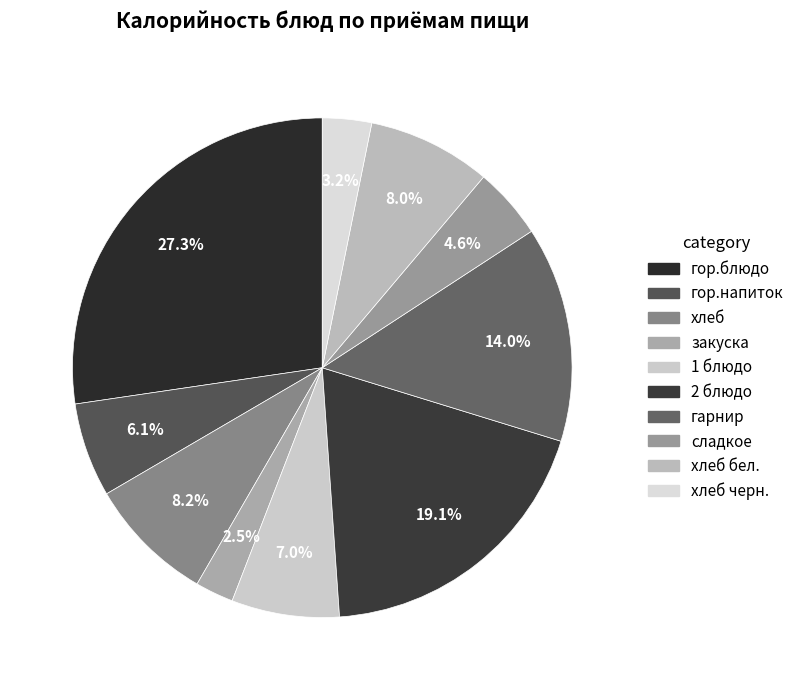

True or false: закуска accounts for 1% of the total.

False